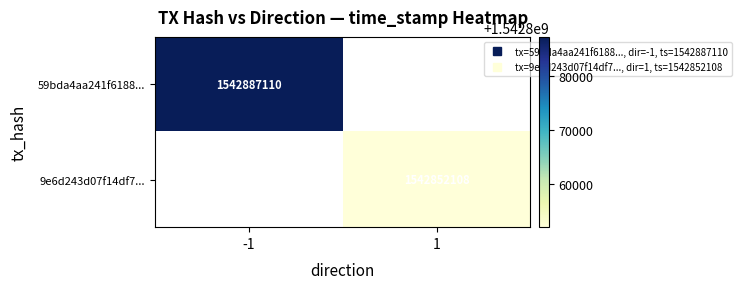

What is the minimum value shown in the chart?

1542852108.0